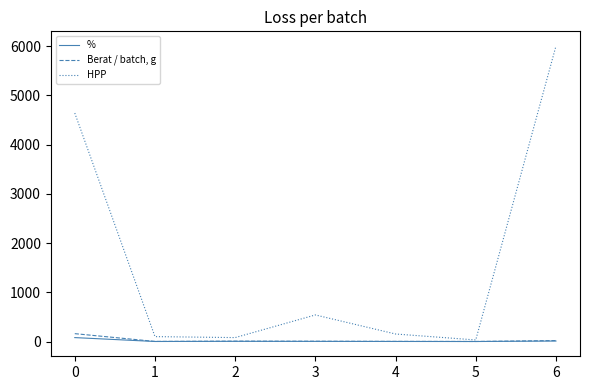

At 0, list the series in order from smallest to largest.

%, Berat / batch, g, HPP